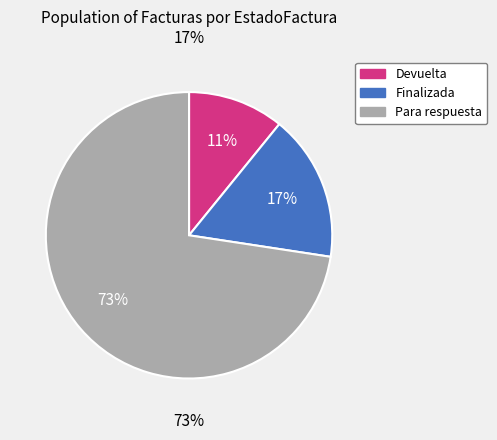

True or false: Finalizada-3 accounts for 1% of the total.

False